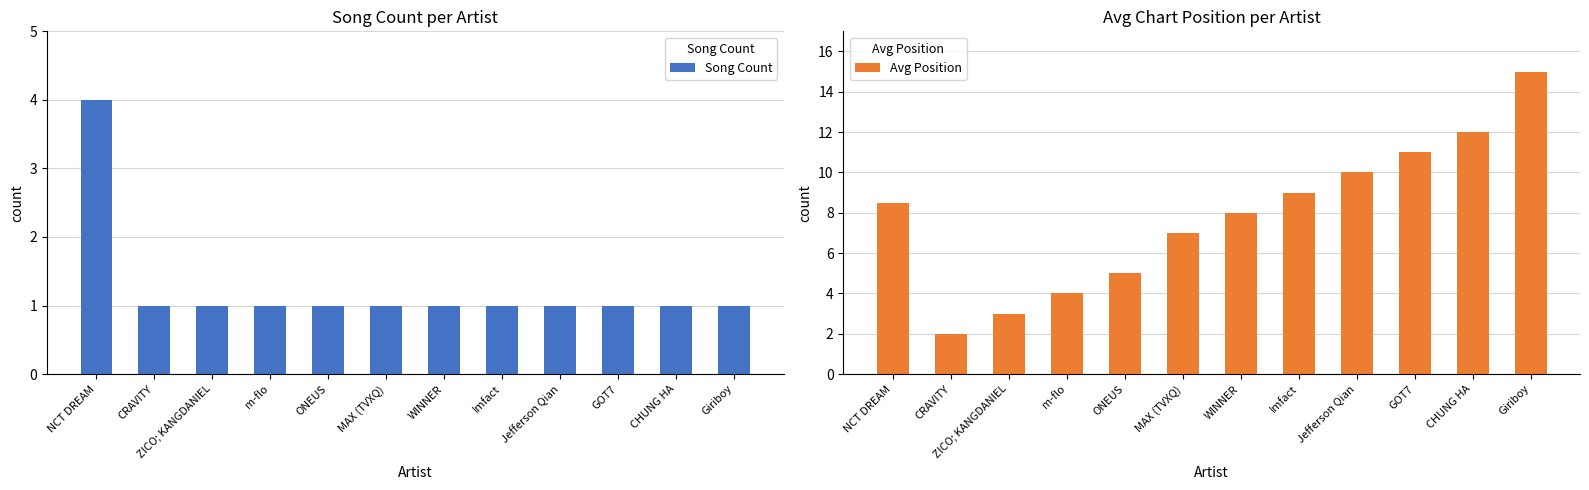

What is the sum of the Song Count values at MAX (TVXQ) and NCT DREAM?

5